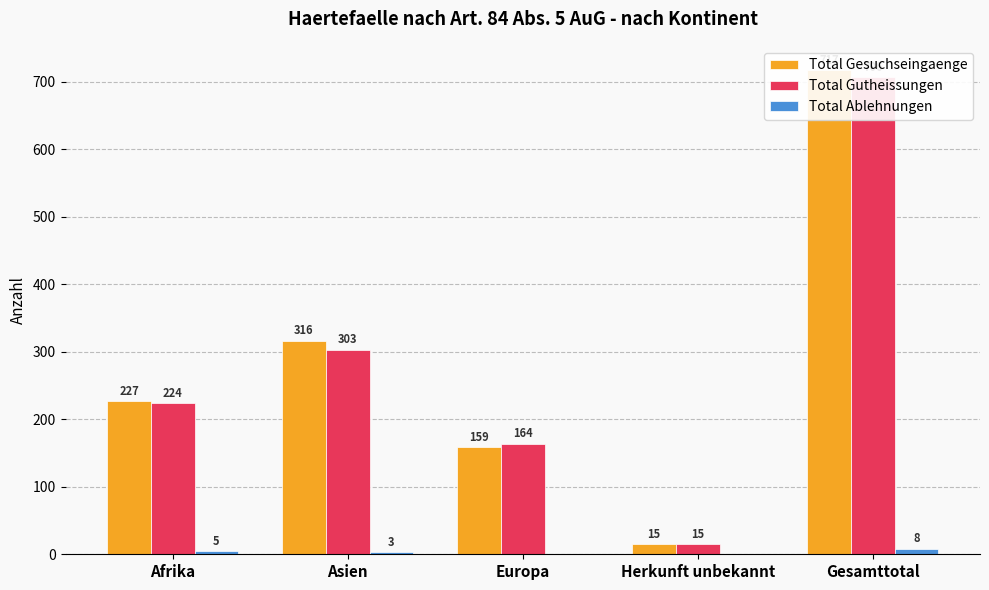

What is the spread (max minus min) of values at Afrika?

222